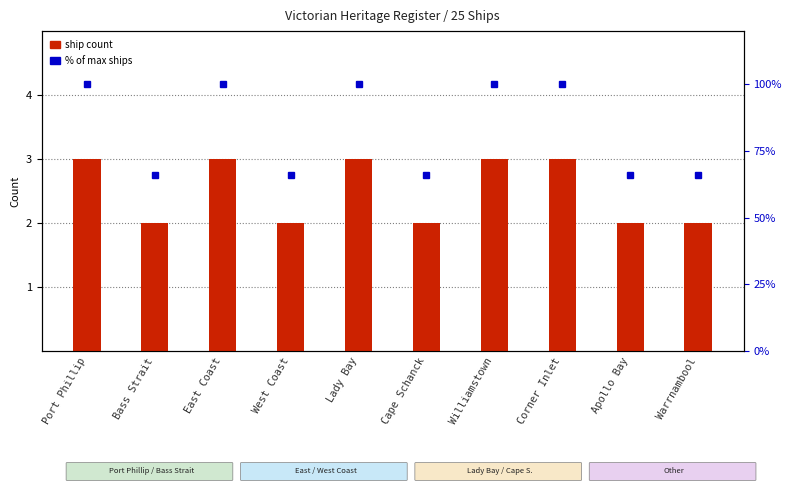

Which has a higher value, Port Phillip or Cape Schanck?

Port Phillip